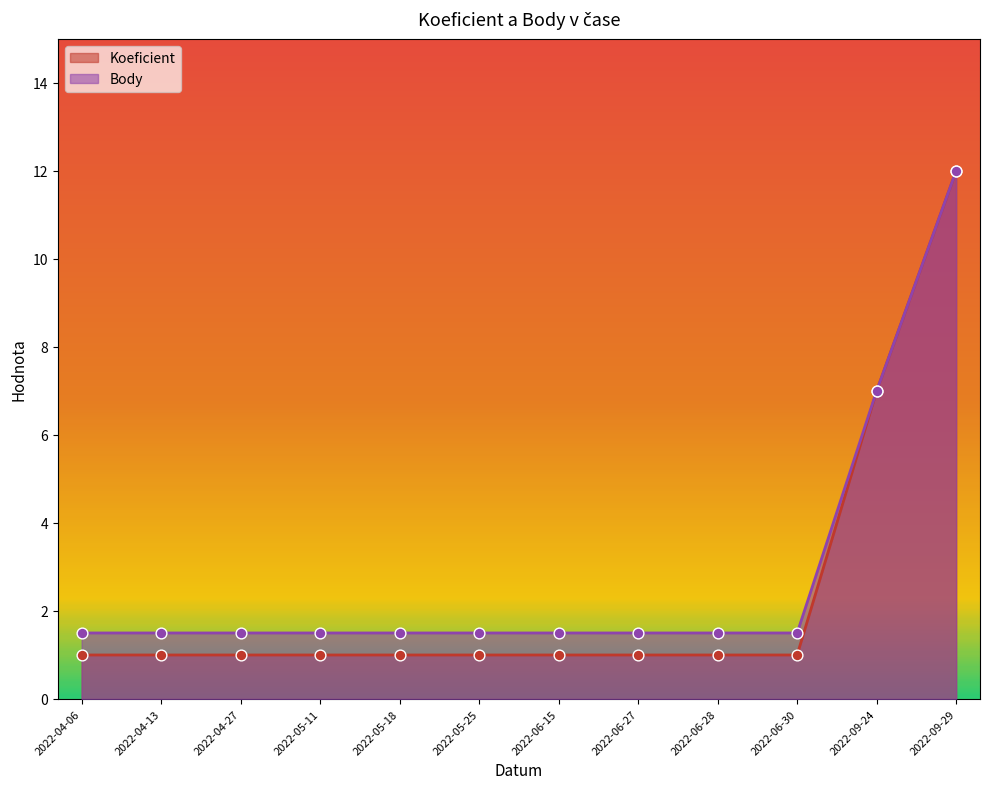

At which category is the sum across all series the highest?

2022-09-29